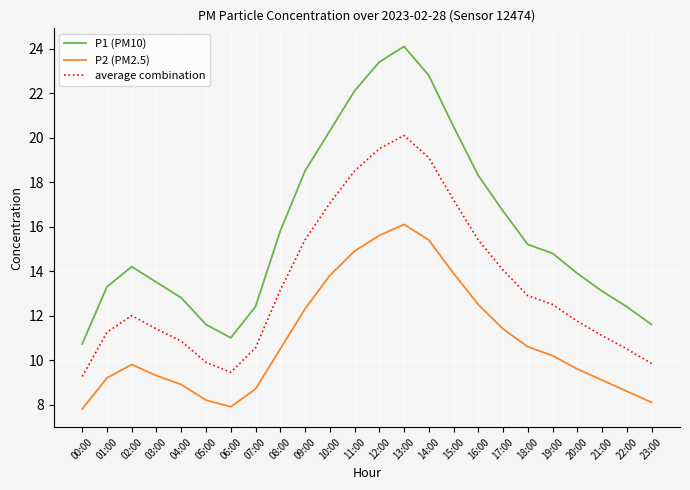

What is the greatest value displayed?

24.1